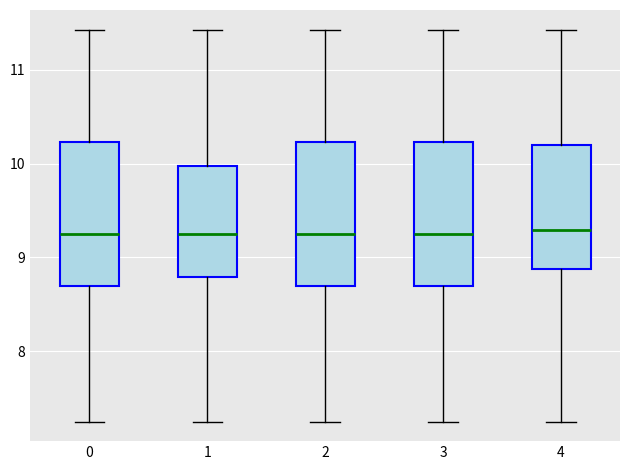

Reading left to right, transcribe this box plot: for each box, give where its median line is, the range the box spans, and where its two whiskers end, as read against the y-axis. The values are not printed on the chart, so give them approximately, as read against the axis.

0: median 9.3, box 8.7 to 10.2, whiskers 7.3 to 11.4
1: median 9.3, box 8.8 to 10.0, whiskers 7.3 to 11.4
2: median 9.3, box 8.7 to 10.2, whiskers 7.3 to 11.4
3: median 9.3, box 8.7 to 10.2, whiskers 7.3 to 11.4
4: median 9.3, box 8.9 to 10.2, whiskers 7.3 to 11.4